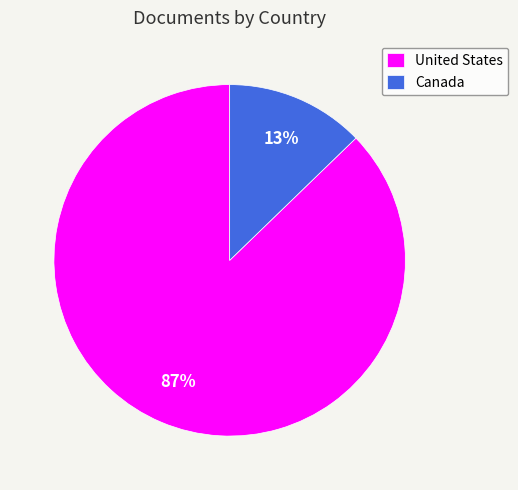

To the nearest percent, what percentage of the pie is United States?

87%